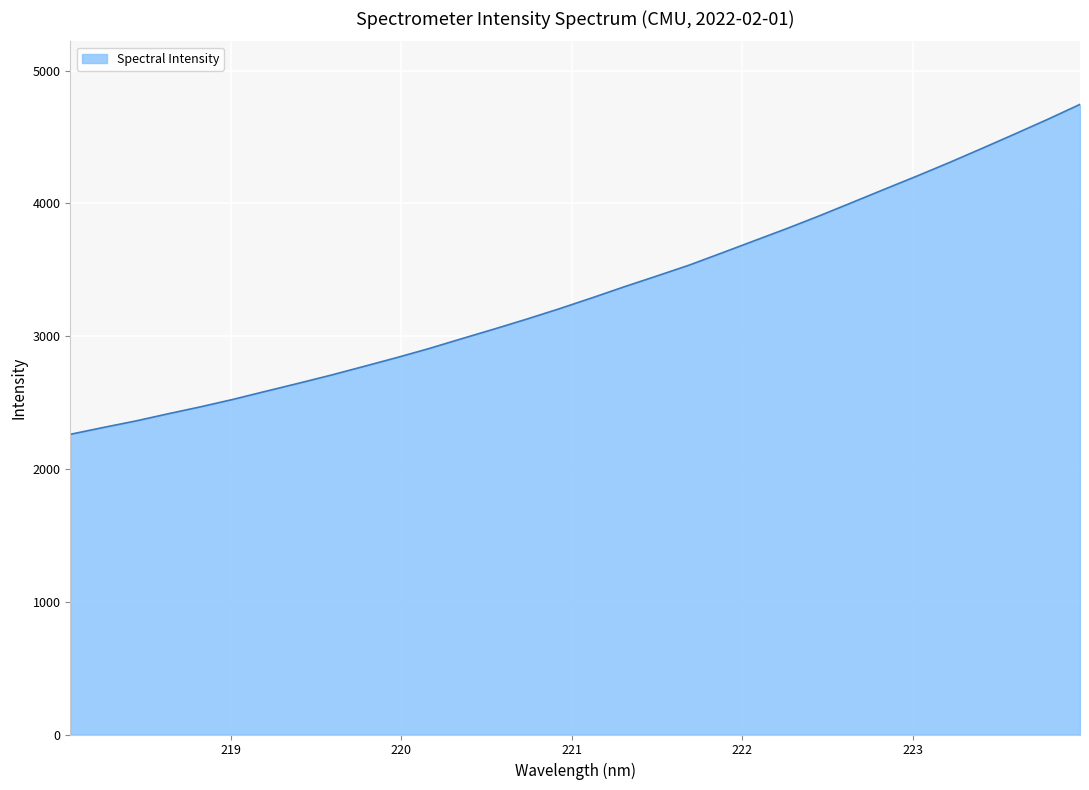

What is the difference between the maximum and minimum values?

2484.6